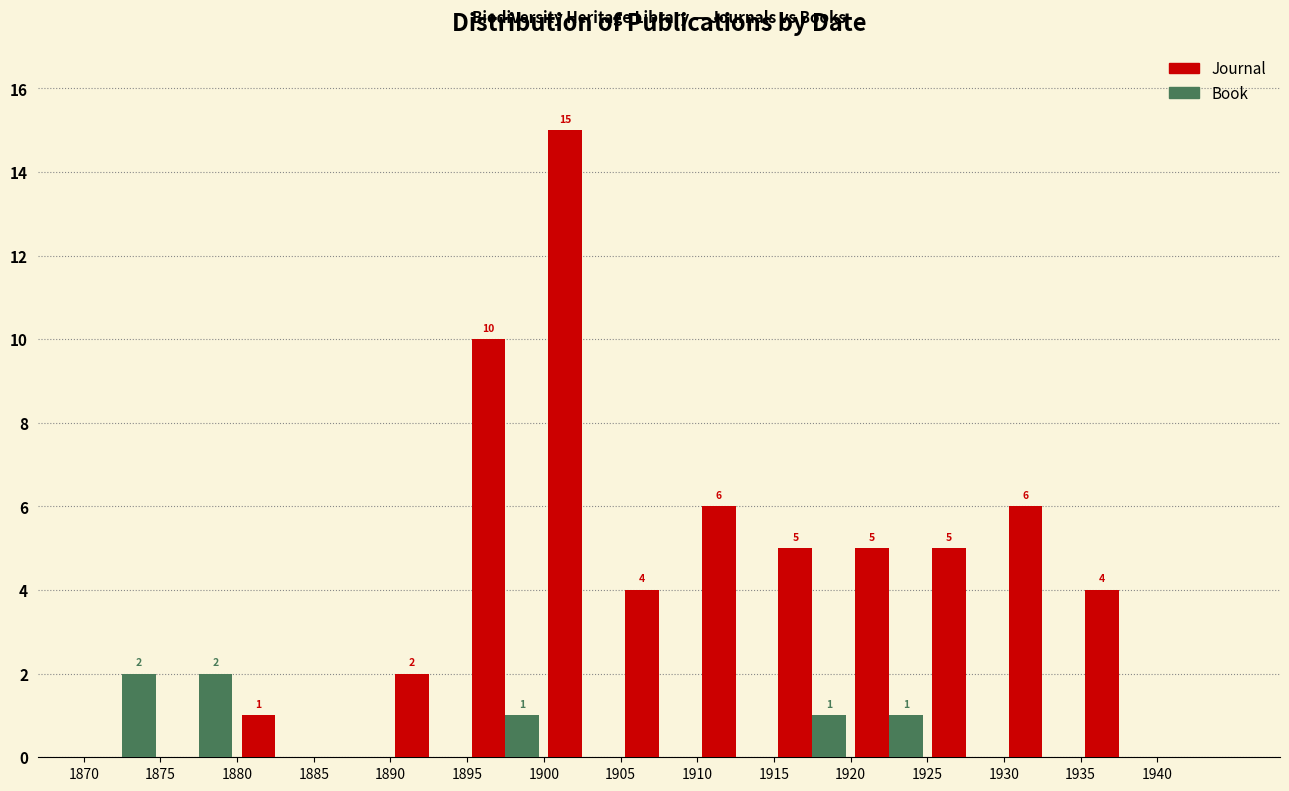

In the Journal series, which range on the x-axis has the tallest bar?

1900 to 1905